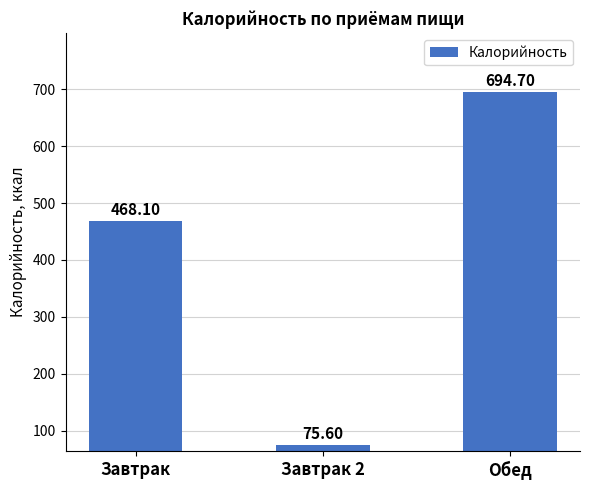

How many data points are less than 468?

1